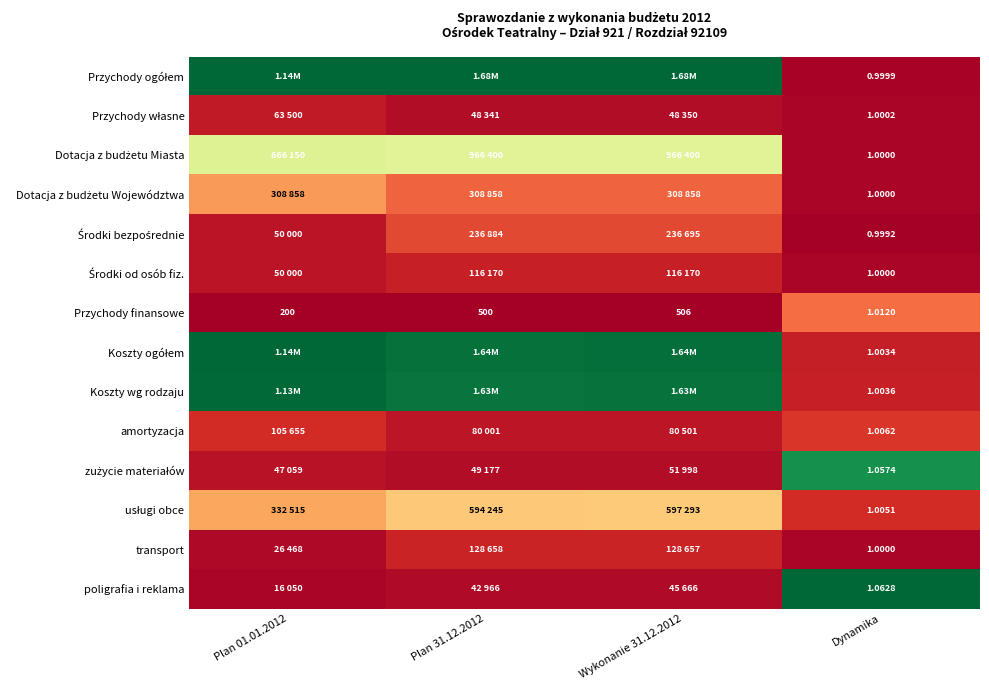

Is the value of transport at Plan 31.12.2012 greater than the value of Koszty wg rodzaju at Dynamika?

Yes